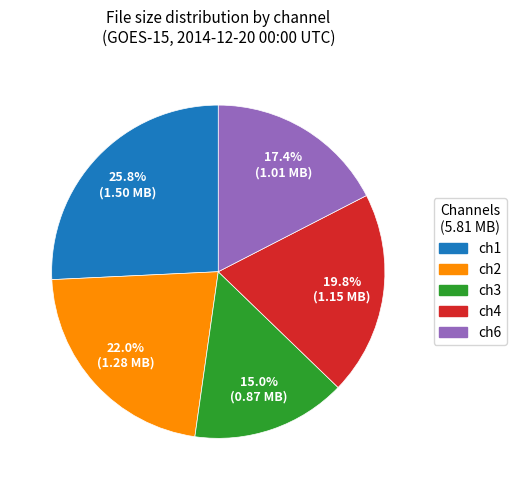

To the nearest percent, what percentage of the pie is ch2?

22%